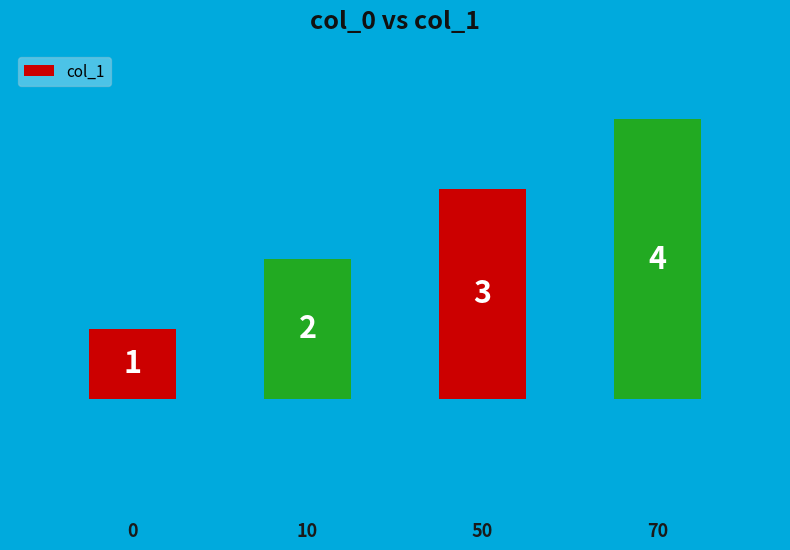

What is the sum of all values?

10